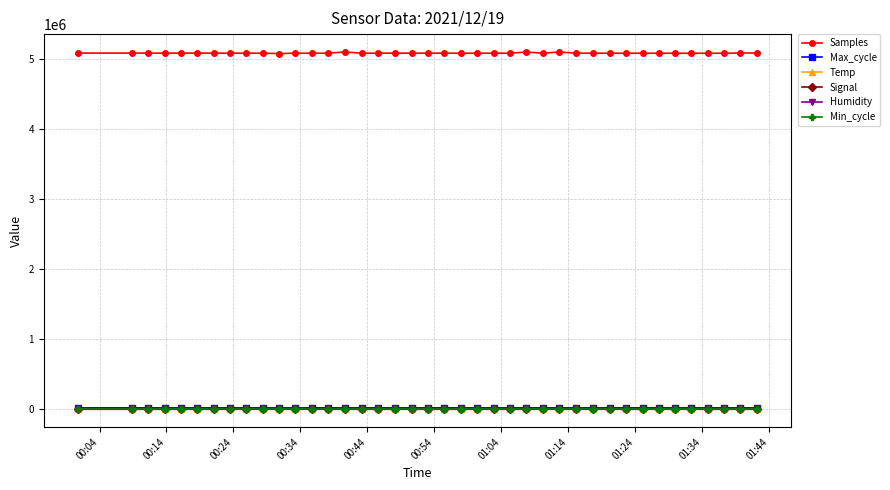

True or false: Humidity and Samples cross at least once.

False